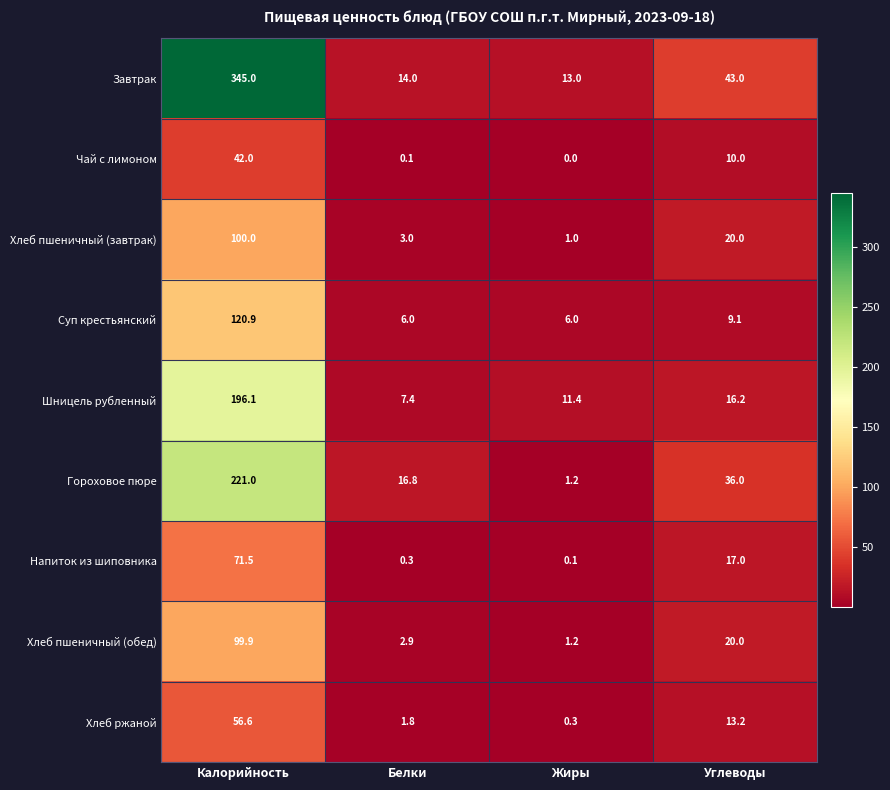

Read the Гороховое пюре value at Калорийность.

221.0